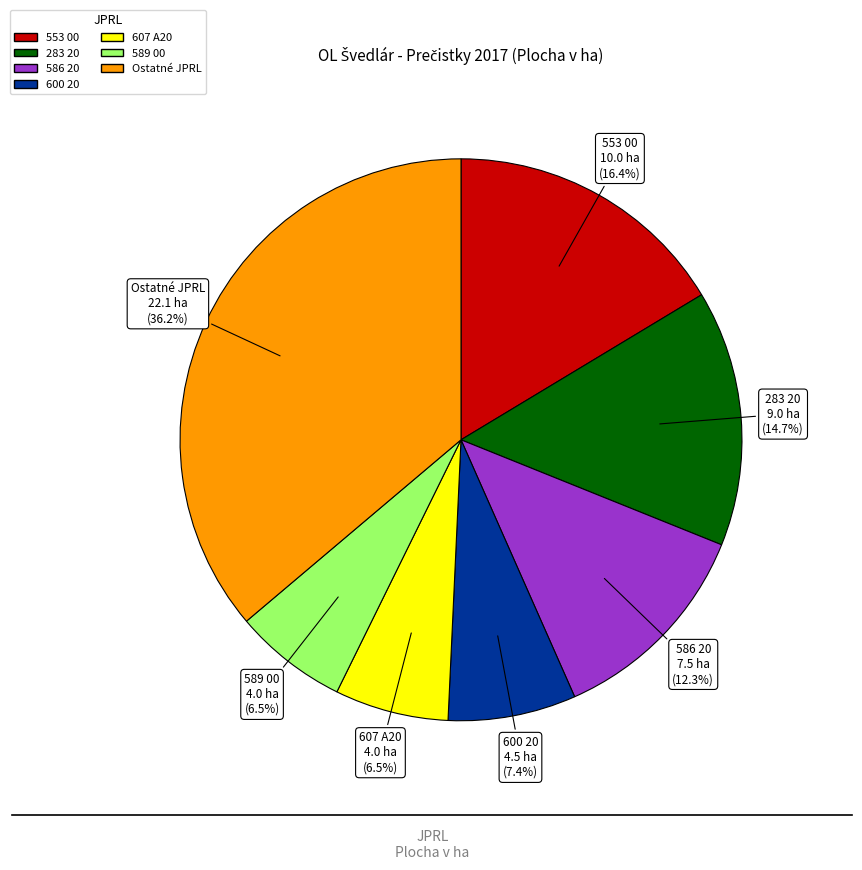

Does any single category account for the majority?

No